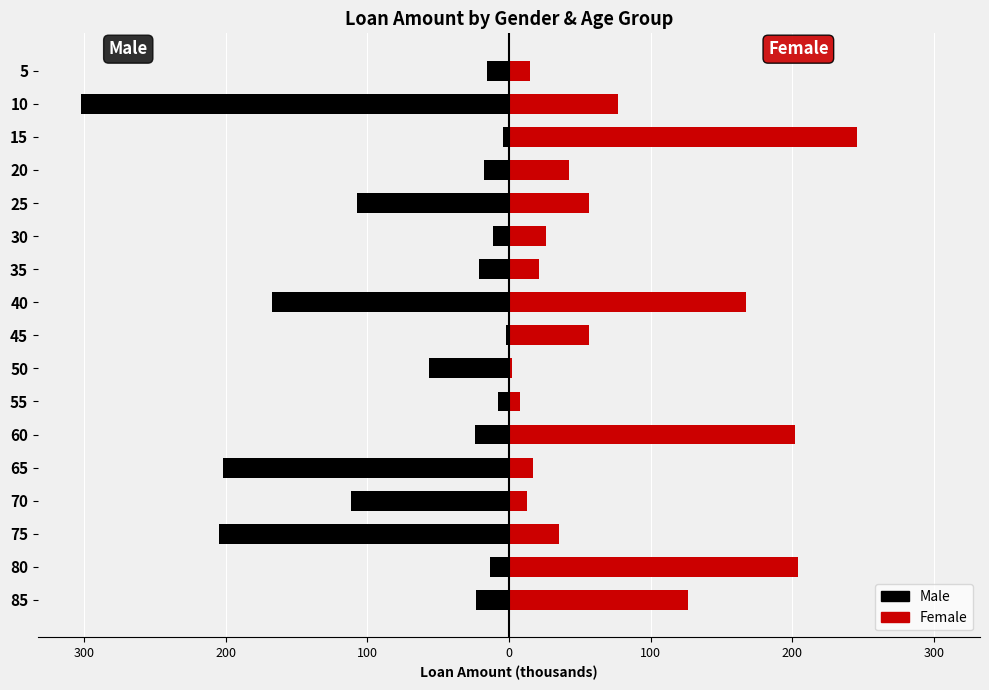

Reading right to left, what are all the values shown in this chart?

Male: -15.5	-302.2	-4.2	-17.9	-107.5	-11.3	-21.3	-167.1	-1.9	-56.4	-7.8	-24.3	-201.8	-111.2	-204.3	-13.4	-23.0
Female: 15.1	76.8	245.8	42.5	56.4	25.9	21.3	167.1	56.4	1.9	7.9	201.8	16.8	12.5	35.2	204.3	126.7